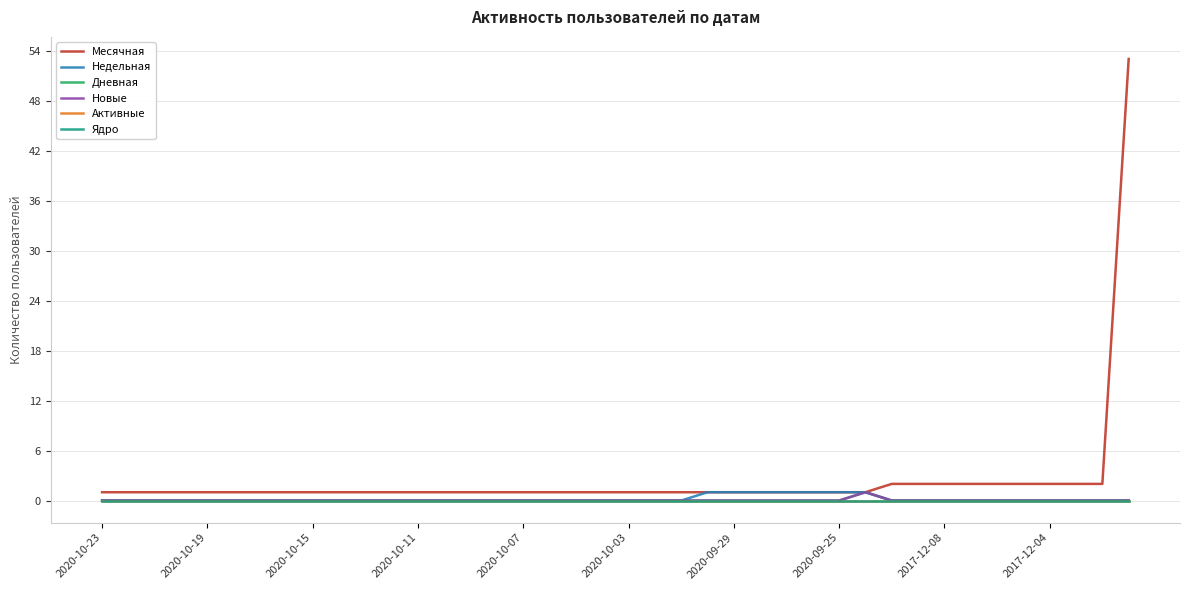

List the series in order of their peak value, highest first.

Месячная, Недельная, Дневная, Новые, Активные, Ядро